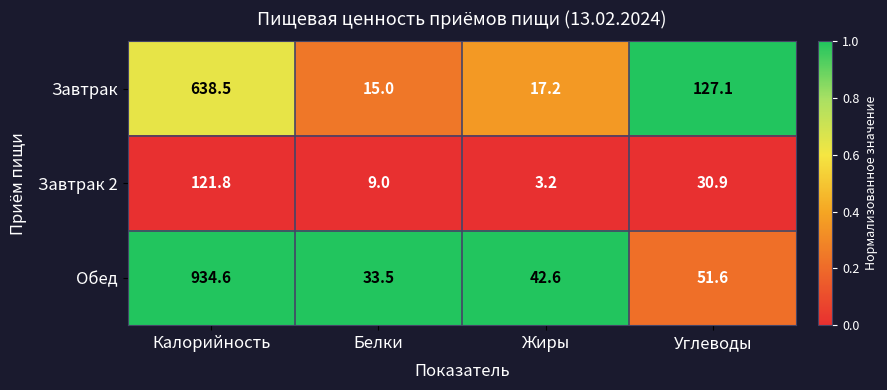

What is the total value across all series at Калорийность?

1694.9